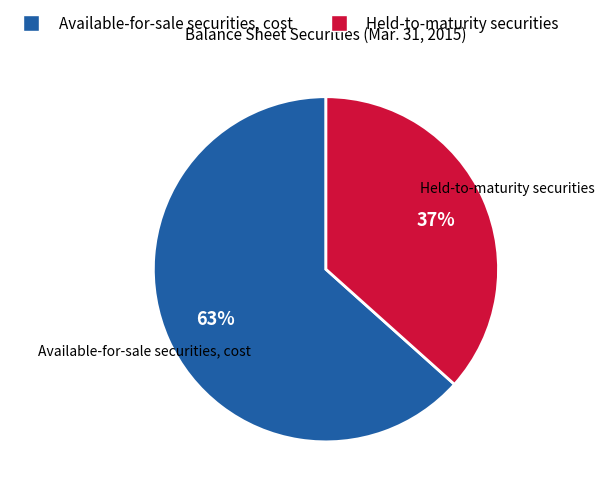

Is the sum of Available-for-sale securities, cost and Held-to-maturity securities greater than half?

Yes